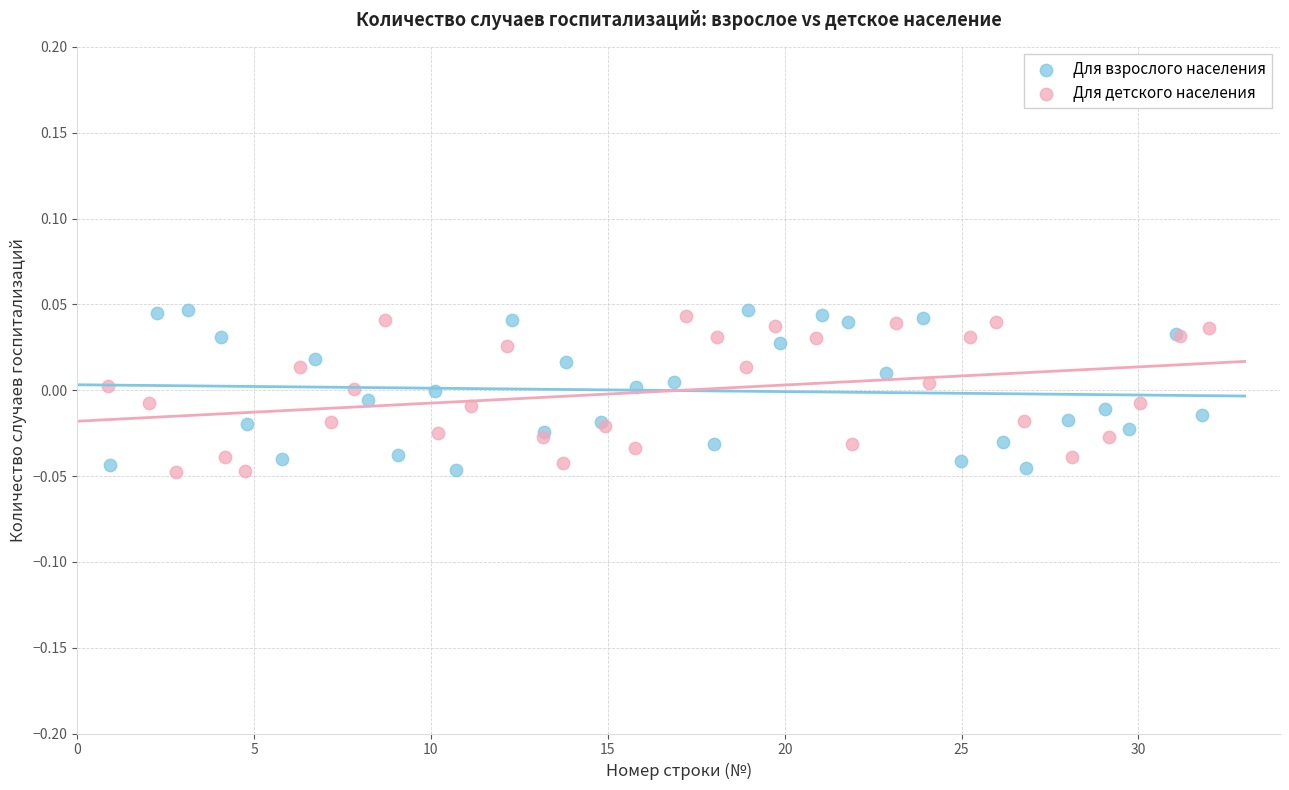

What are all the series names shown in the legend?

Для взрослого населения, Для детского населения